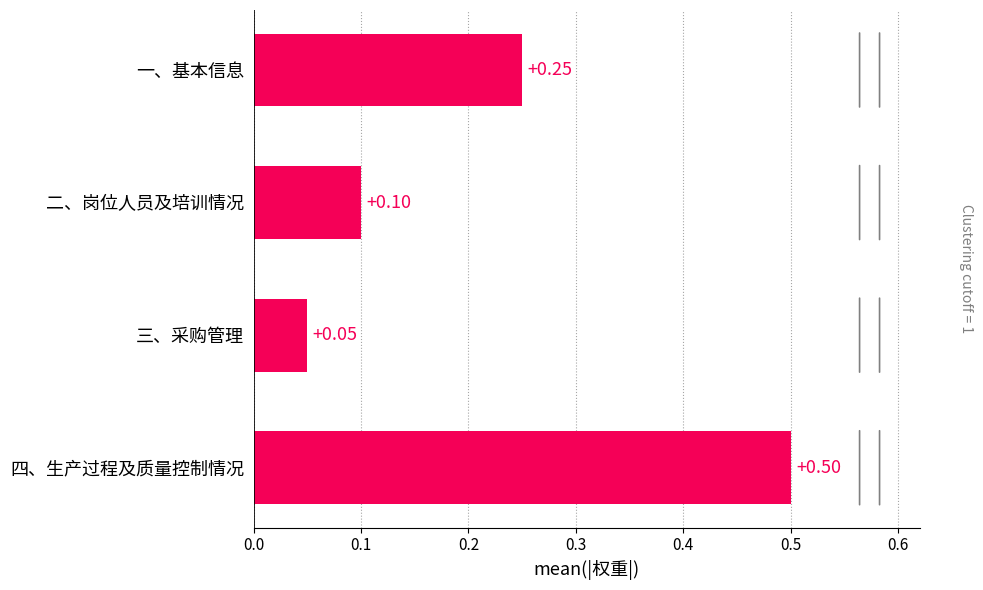

What is the maximum value shown in the chart?

0.5